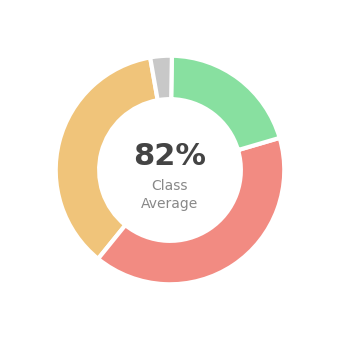

To the nearest percent, what percentage of the pie is 公共服务中心?

34%